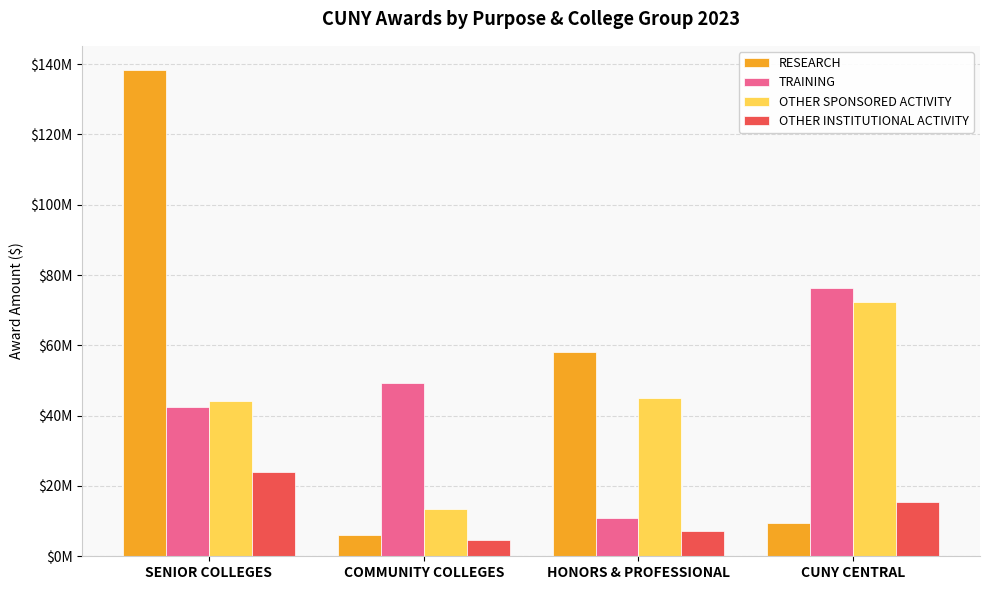

What position from the left is COMMUNITY COLLEGES?

2